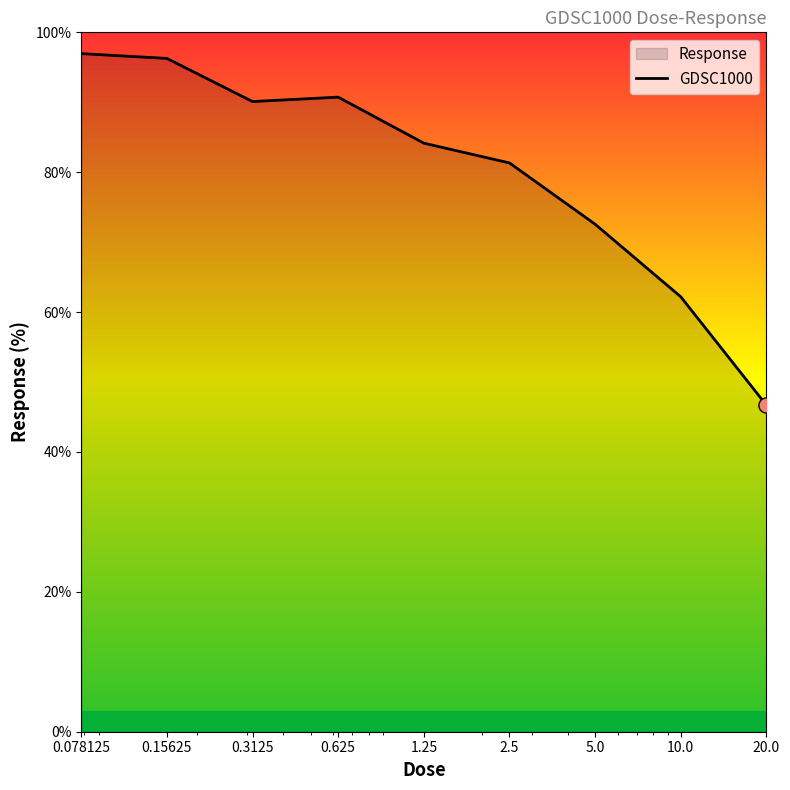

Approximately how many times larger is the value at 1.25 compared to 0.3125?

0.9